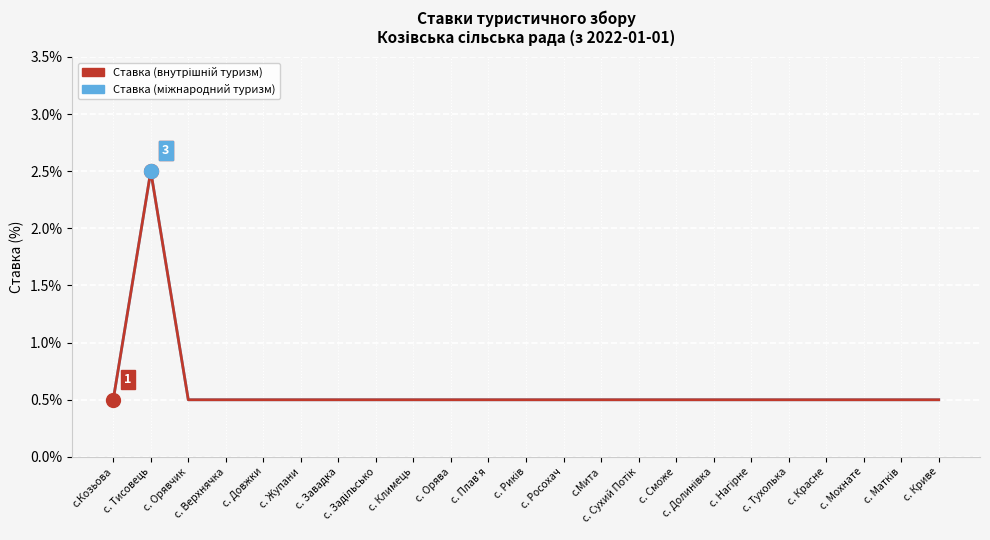

At which category does Ставка (міжнародний туризм) reach its first local peak?

с. Тисовець